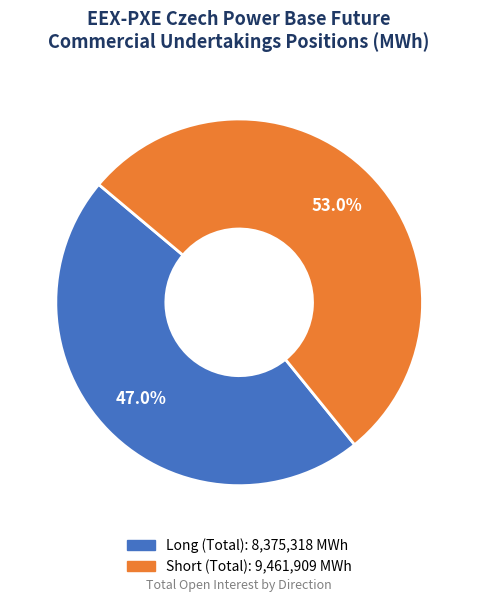

How many segments does this pie chart have?

2